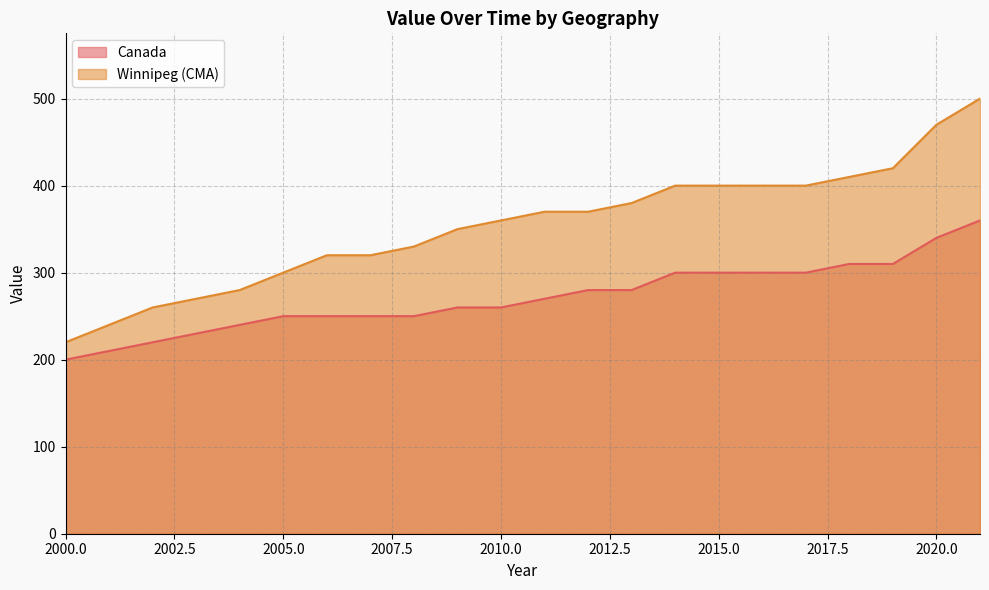

What is the difference between the Canada values at 2000 and 2019?

110